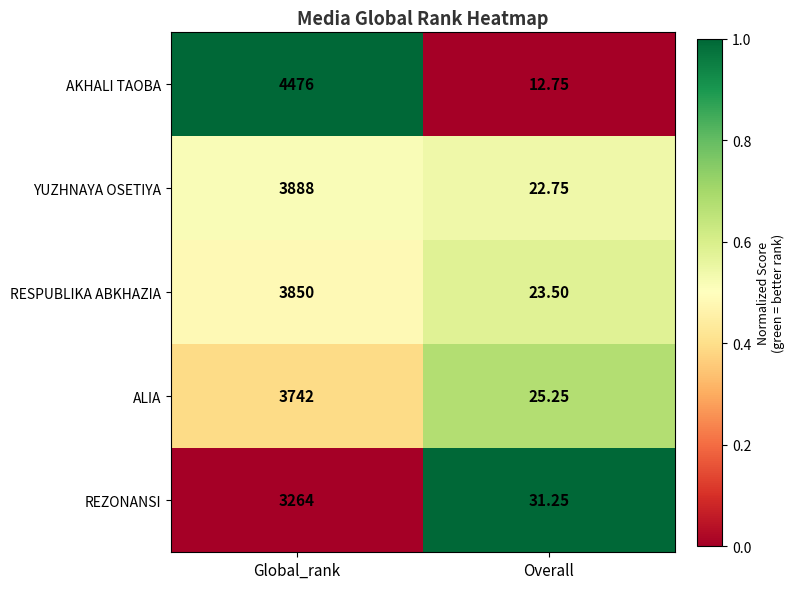

What is the total value across all series at Overall?

115.5